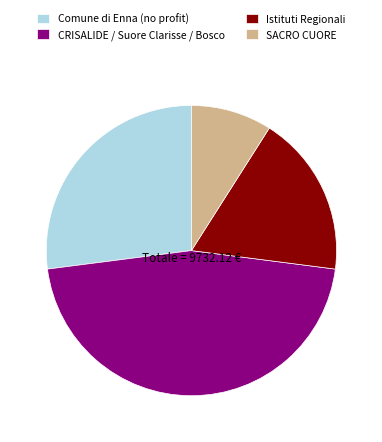

Is there a majority slice in this chart?

No